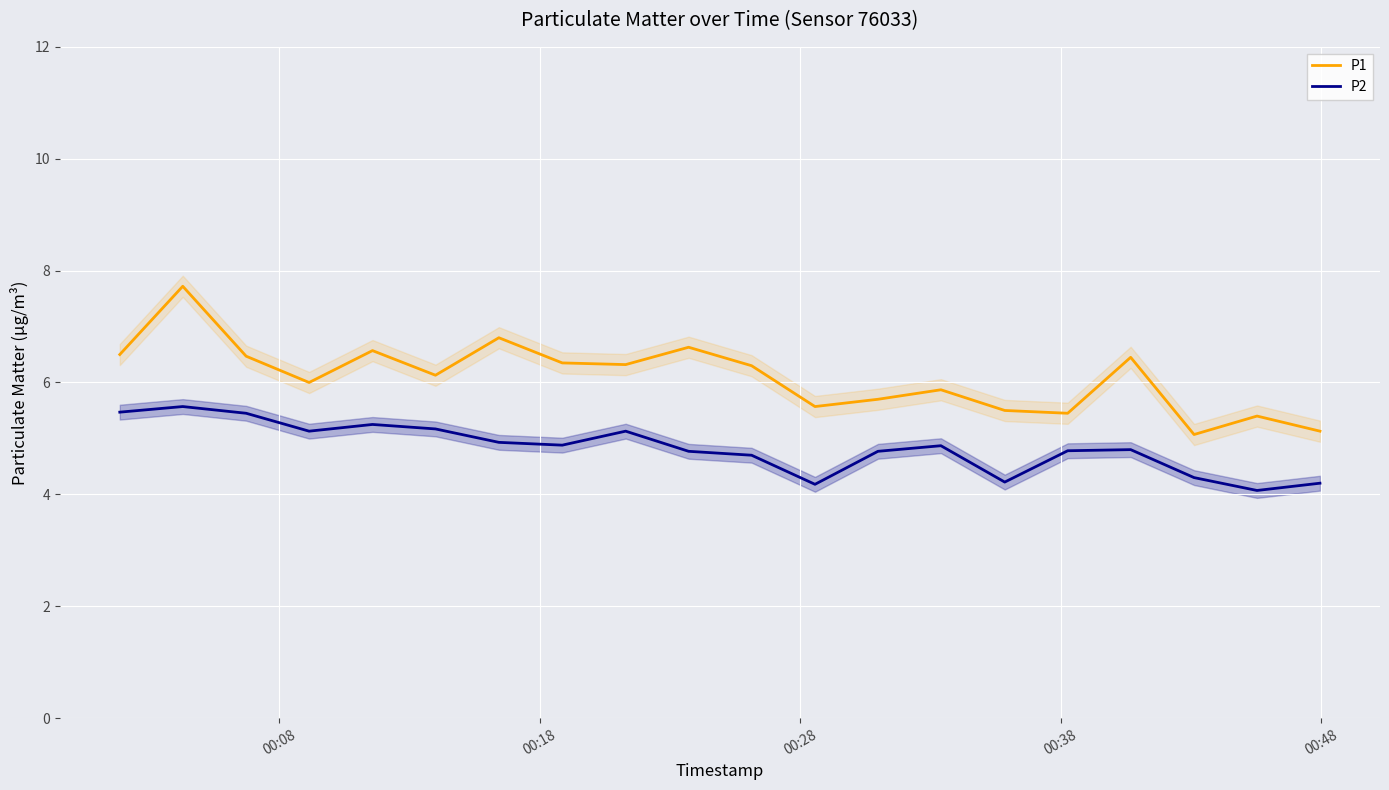

True or false: P1 and P2 cross at least once.

False